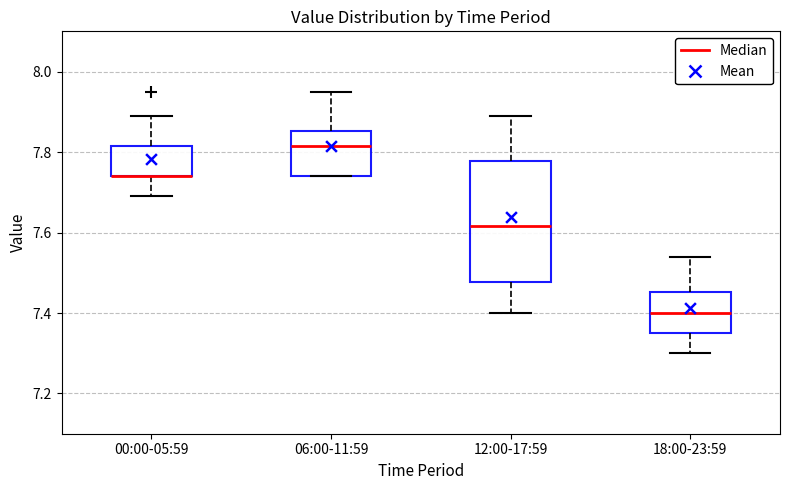

Which box is the tallest, from its lower edge to its upper edge?

12:00-17:59